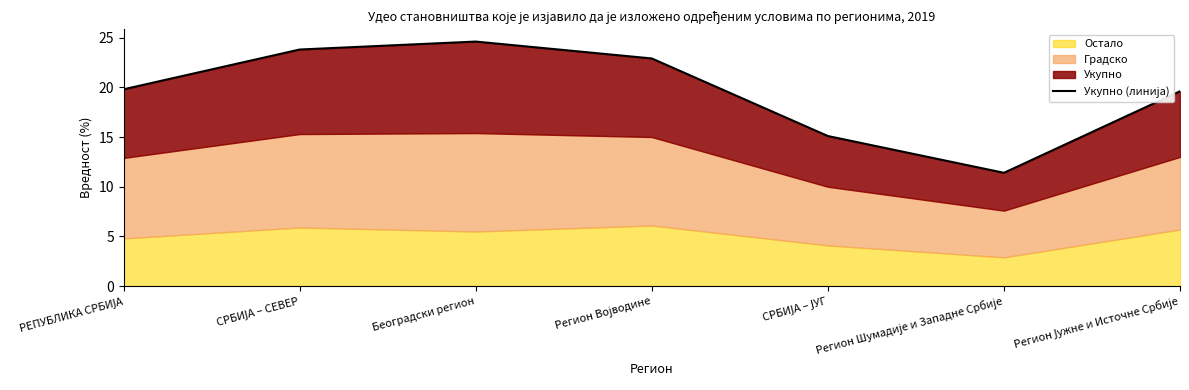

List the labels in order of value, smallest first.

Регион Шумадије и Западне Србије, СРБИЈА – ЈУГ, Регион Јужне и Источне Србије, РЕПУБЛИКА СРБИЈА, Регион Војводине, СРБИЈА – СЕВЕР, Београдски регион